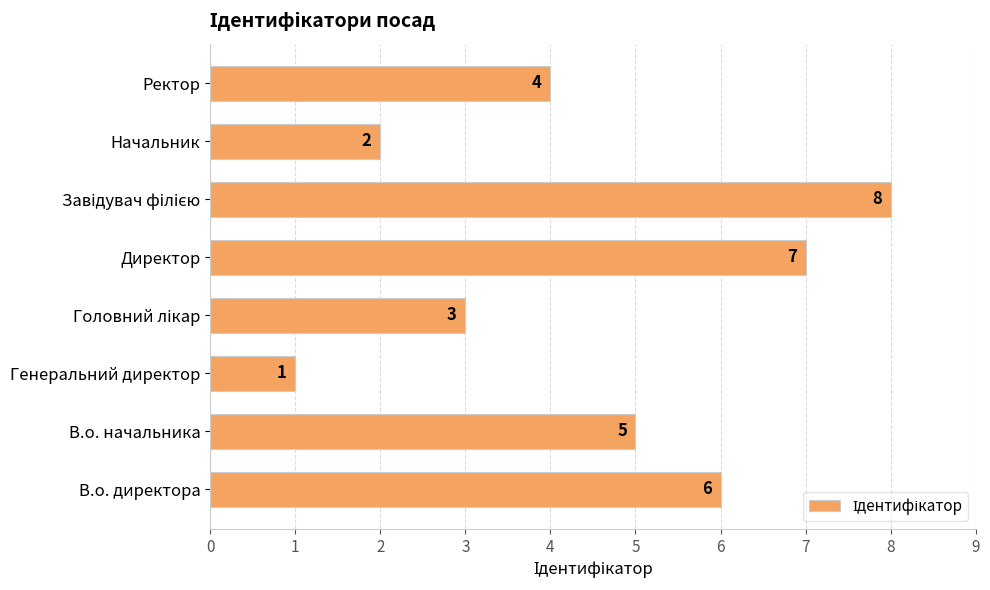

What is the sum of all values?

36